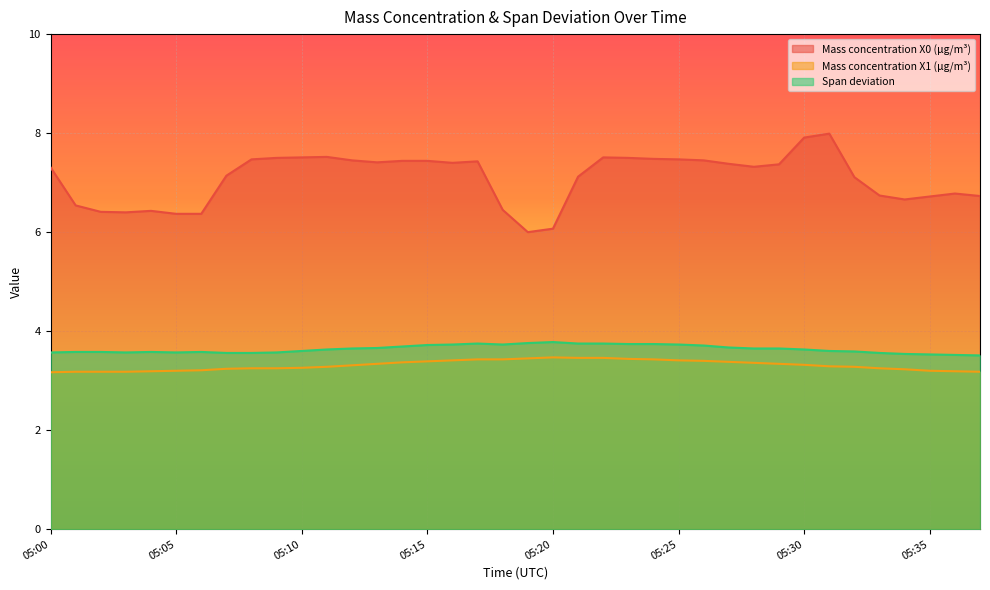

How many interior local peaks does the Mass concentration X1 (μg/m³) series have?

1